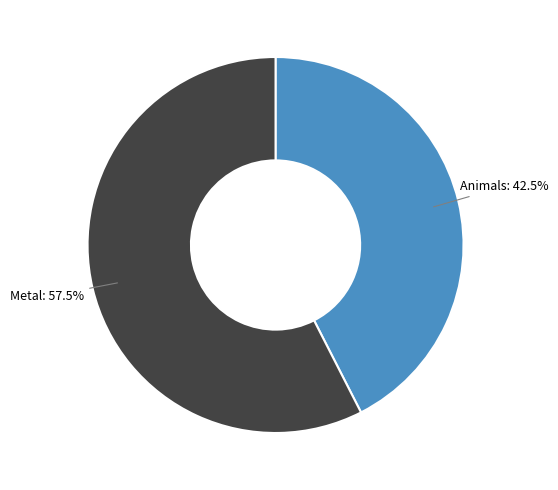

Is there any slice that represents more than half of the pie?

Yes